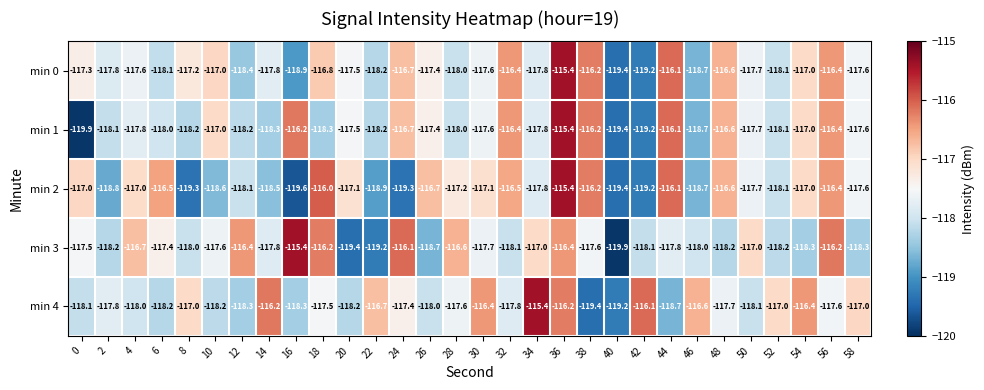

True or false: min 4 has a value of -174.4 at 10.

False